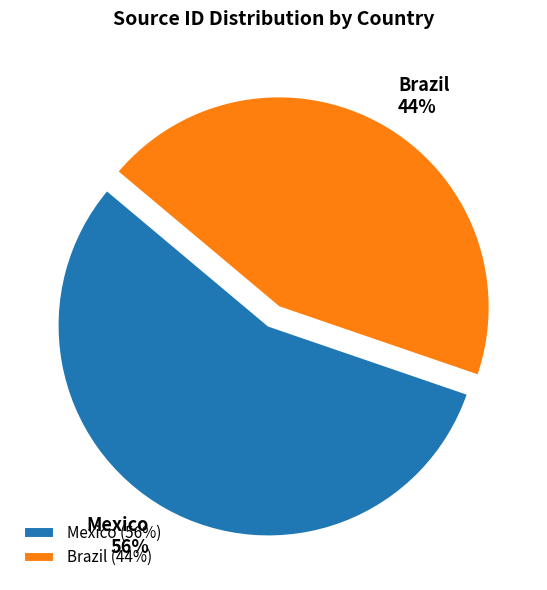

How many segments does this pie chart have?

2